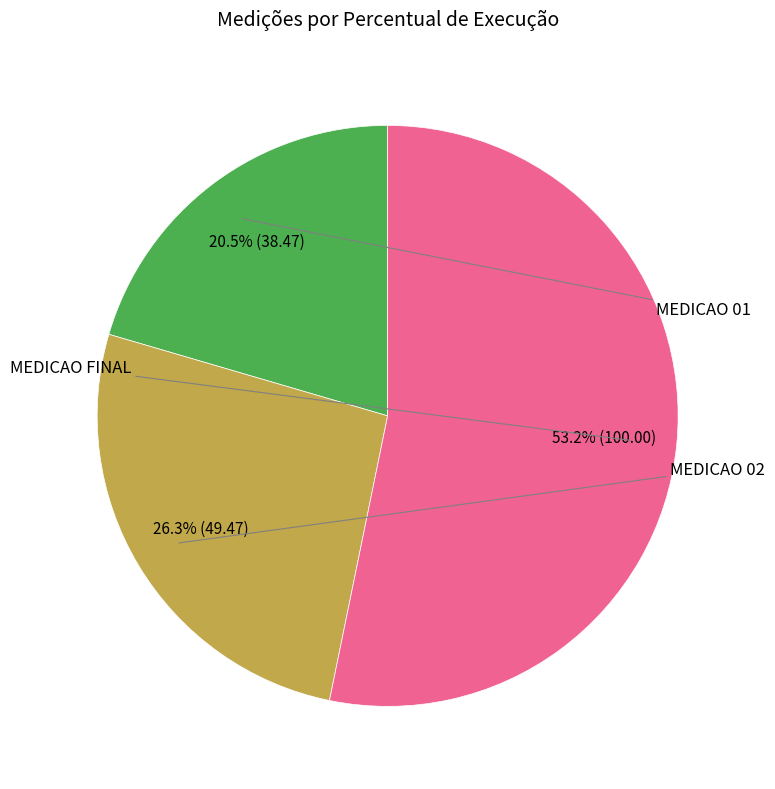

Rank the categories by value from lowest to highest.

MEDICAO 01, MEDICAO 02, MEDICAO FINAL